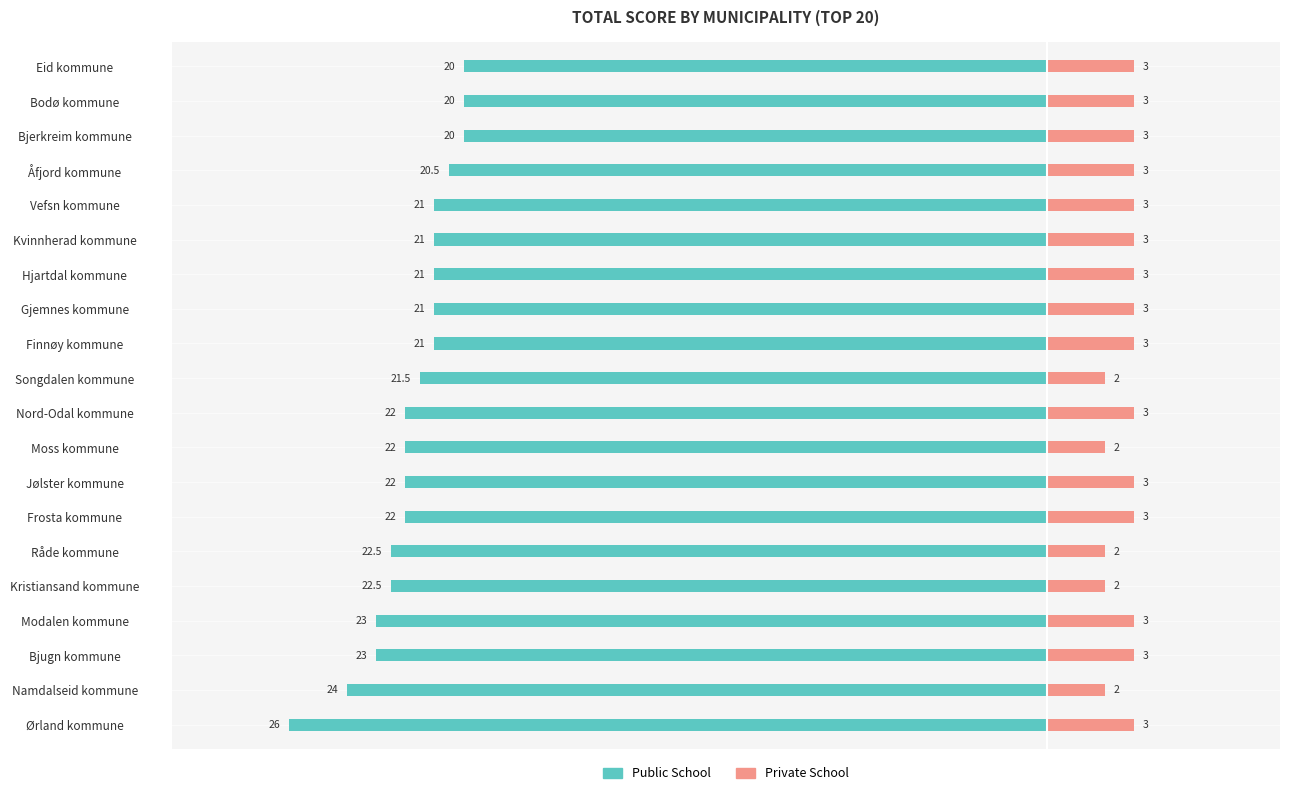

What is the value of the Public School bar at the 10th from the left?

-22.0